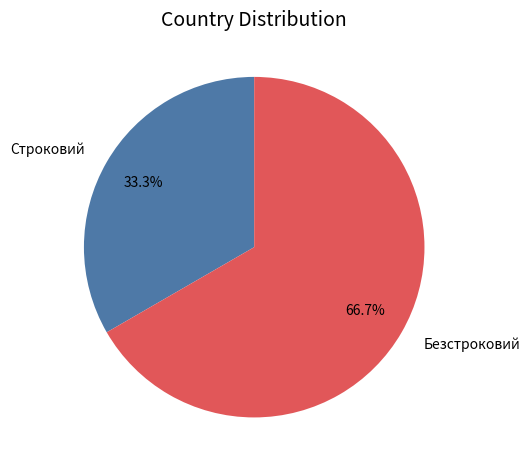

True or false: Строковий accounts for 33% of the total.

True